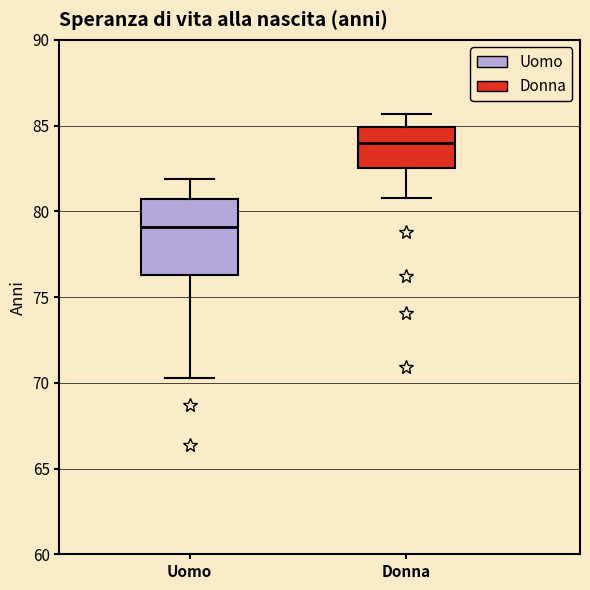

Which box is the tallest, from its lower edge to its upper edge?

Uomo